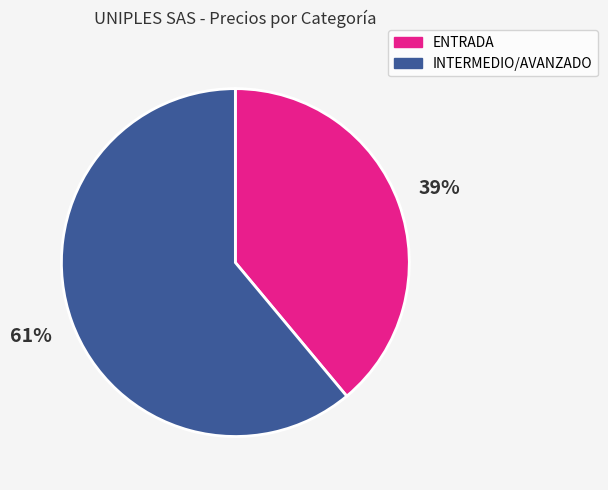

To the nearest percent, what portion does INTERMEDIO/AVANZADO represent?

61%